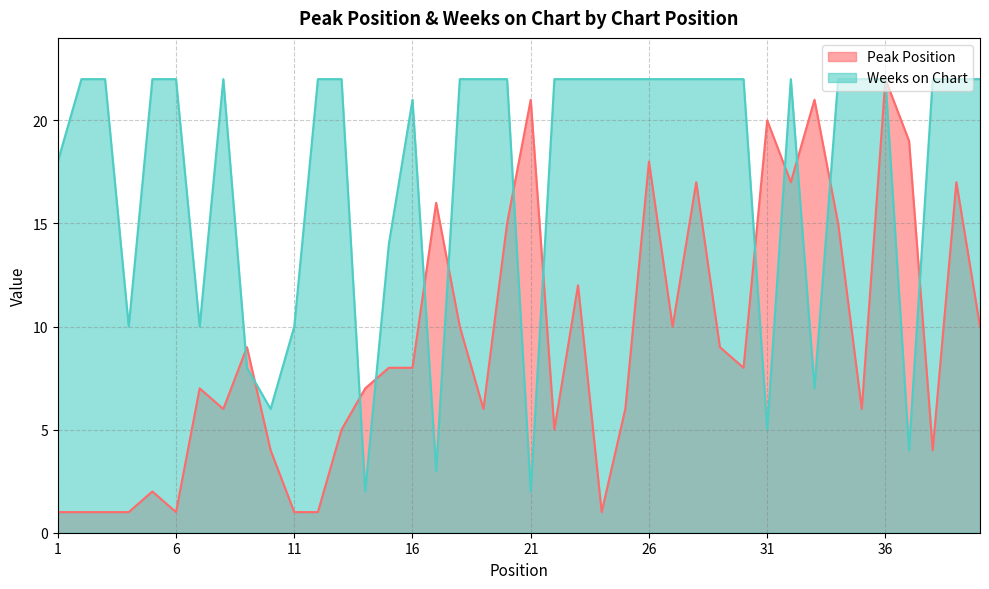

What is the value of the Peak Position point at the 31st from the left?

20